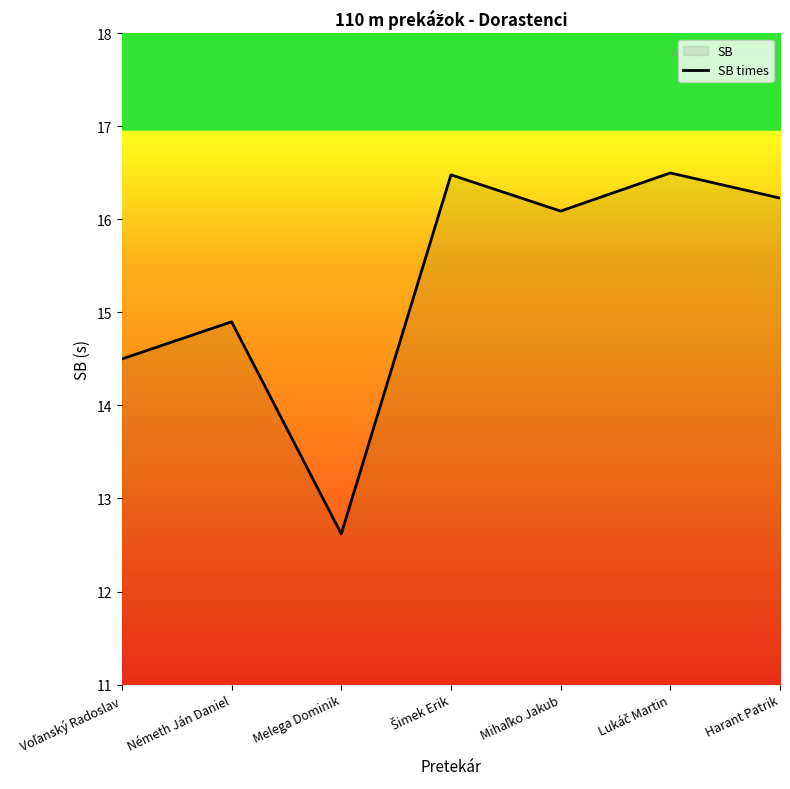

What value does the data have at Harant Patrik?

16.2